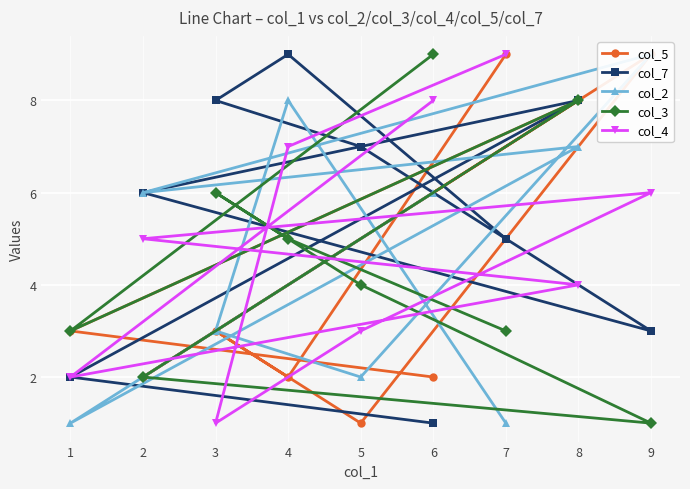

True or false: col_3 has a value of 6 at 6.

False